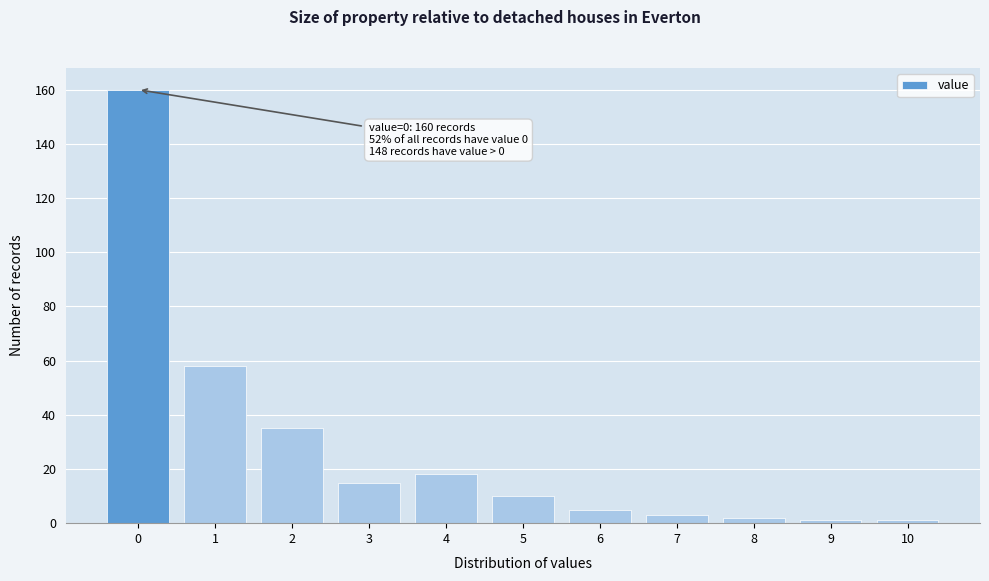

Reading left to right, list all the values displayed in this chart.

160	58	35	15	18	10	5	3	2	1	1